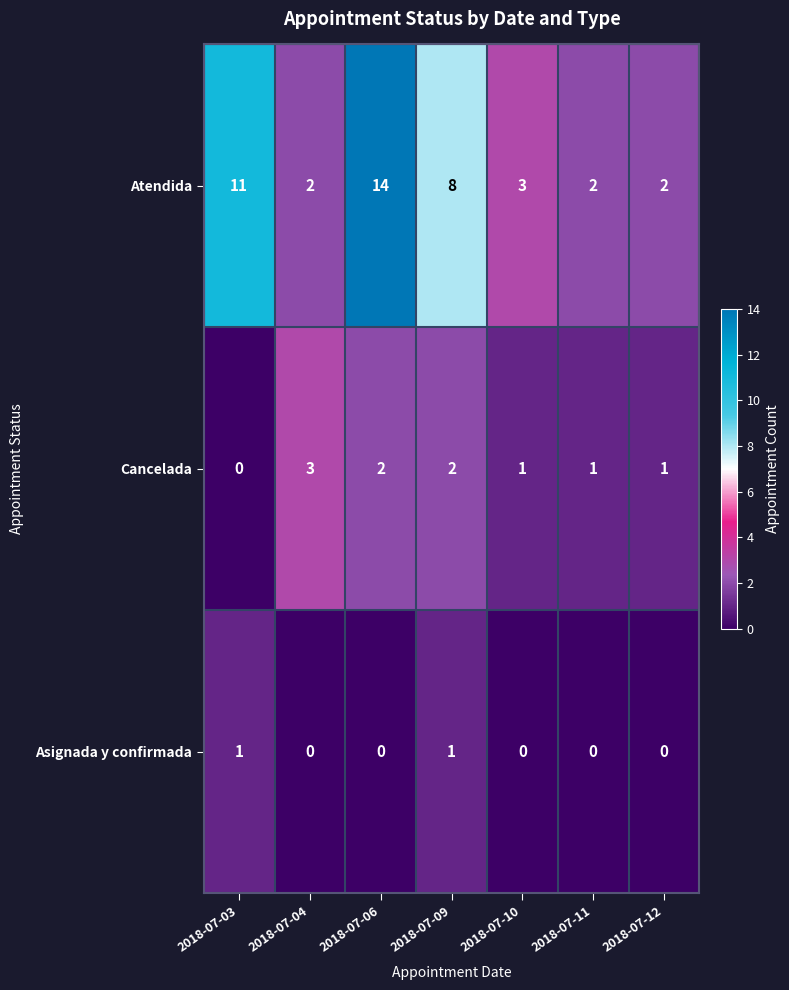

At how many categories does at least one series exceed 13?

1